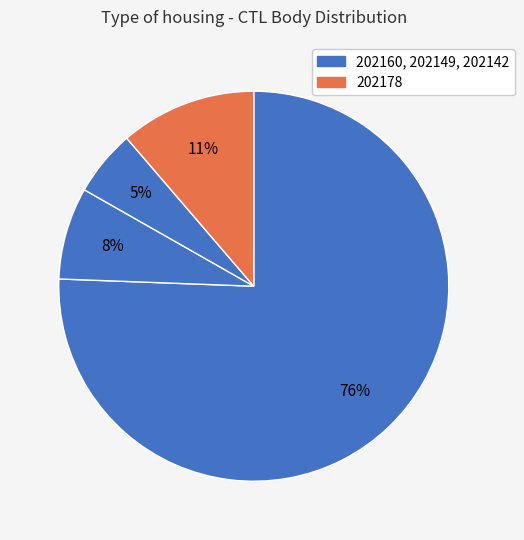

What is the smallest slice in the pie chart?

202149